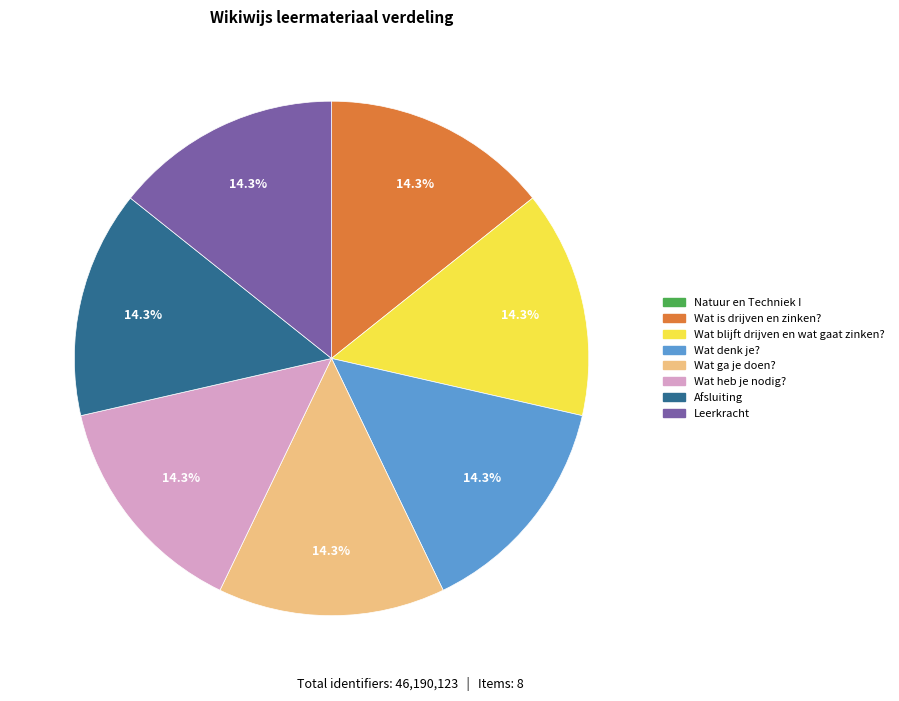

To the nearest percent, what is the combined percentage of Leerkracht and Afsluiting?

29%